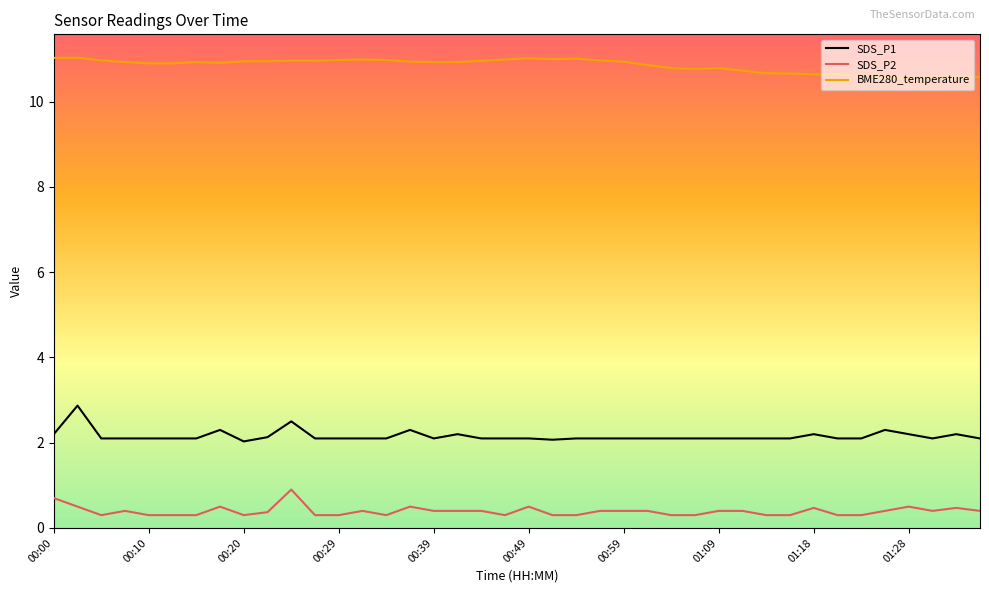

What is the maximum value shown in the chart?

11.0